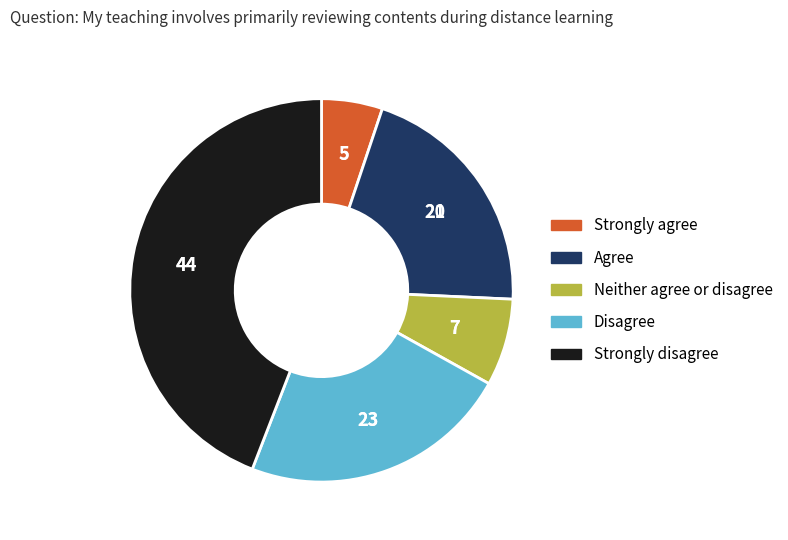

Is there any slice that represents more than half of the pie?

No